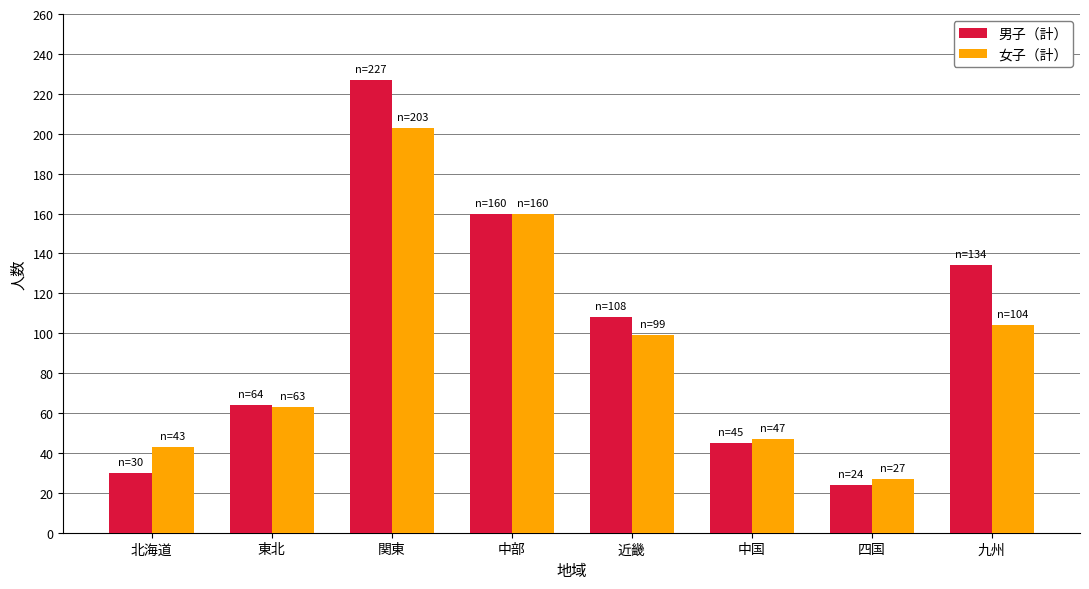

What are all the series names shown in the legend?

男子（計）, 女子（計）